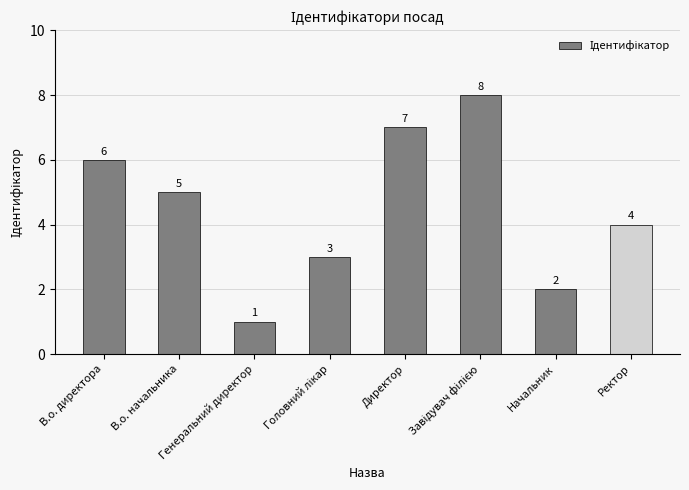

Is it true that the value at Начальник is 2?

True